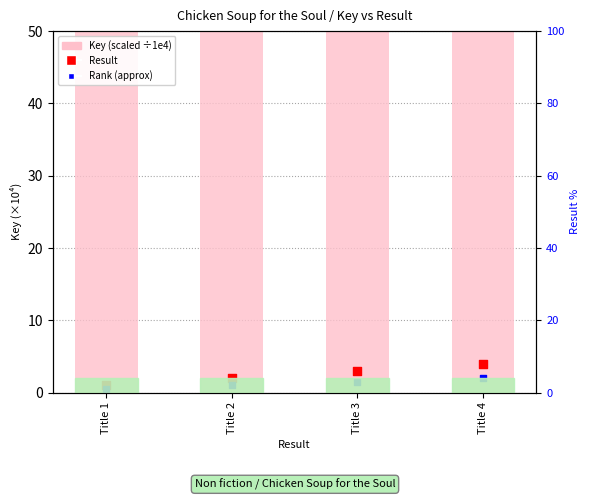

What is the total value across all series at Title 1?

40112.8